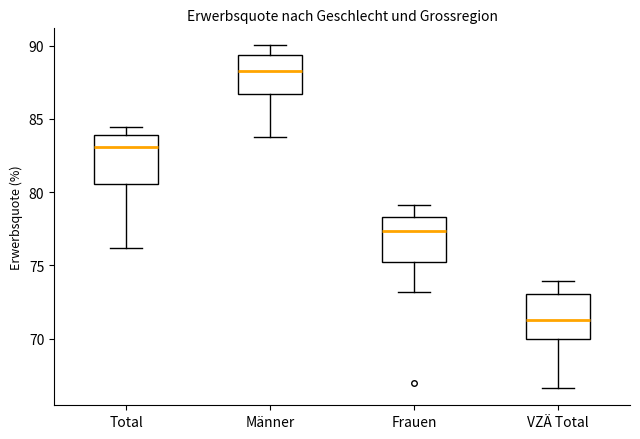

Where does the lower whisker of the box for Total end on the y-axis? The values are not printed on the chart, so give them approximately, as read against the axis.

76.0